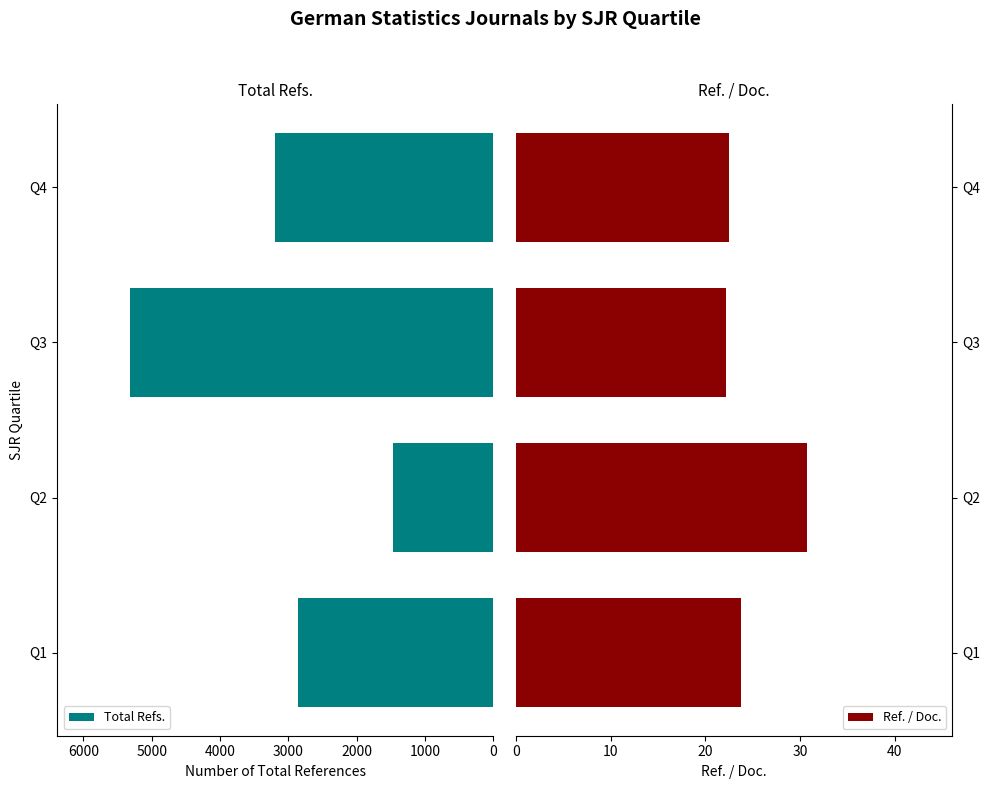

The Ref. / Doc. series shows 22.5 at Q4. True or false?

True